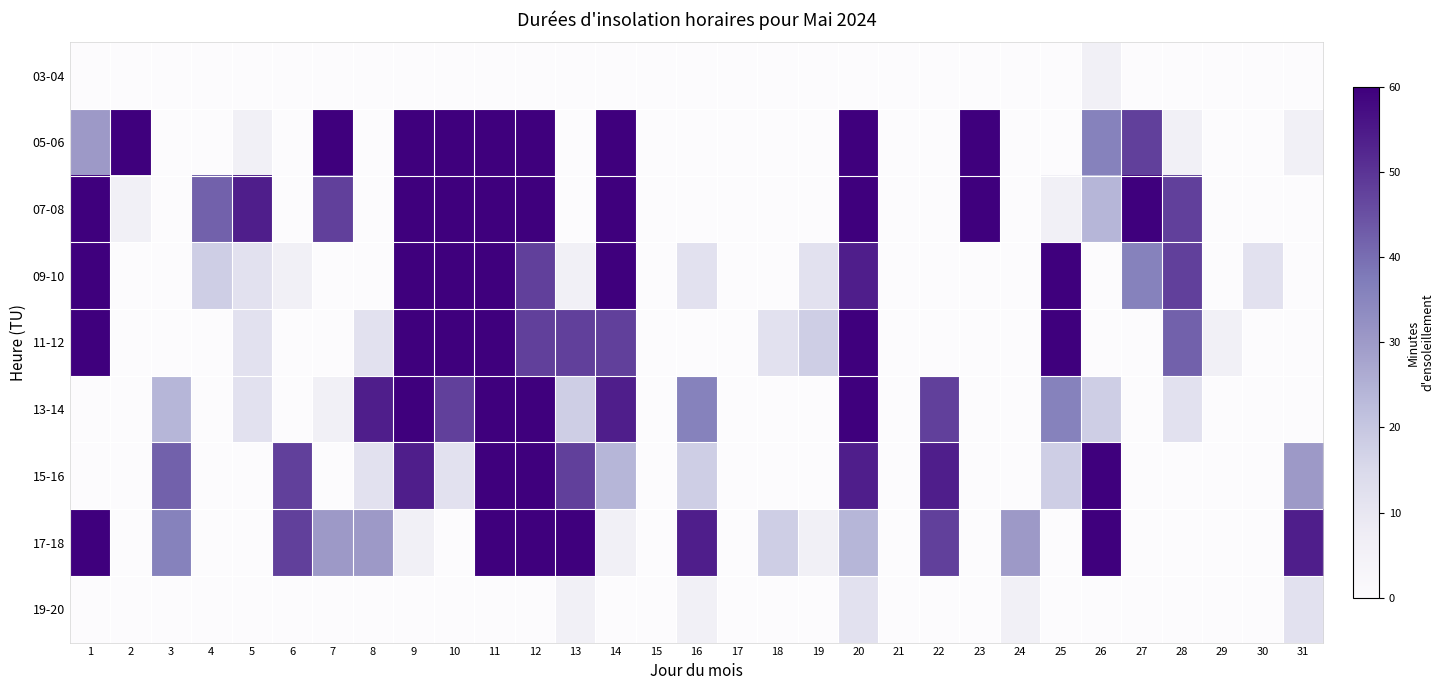

Rank the series at 12 from highest to lowest value.

05-06, 07-08, 13-14, 15-16, 17-18, 09-10, 11-12, 03-04, 19-20